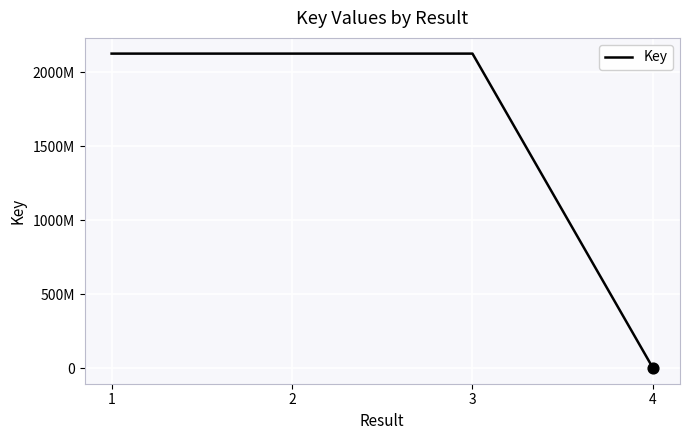

What is the change in value from 3 to 4?

-2124644909